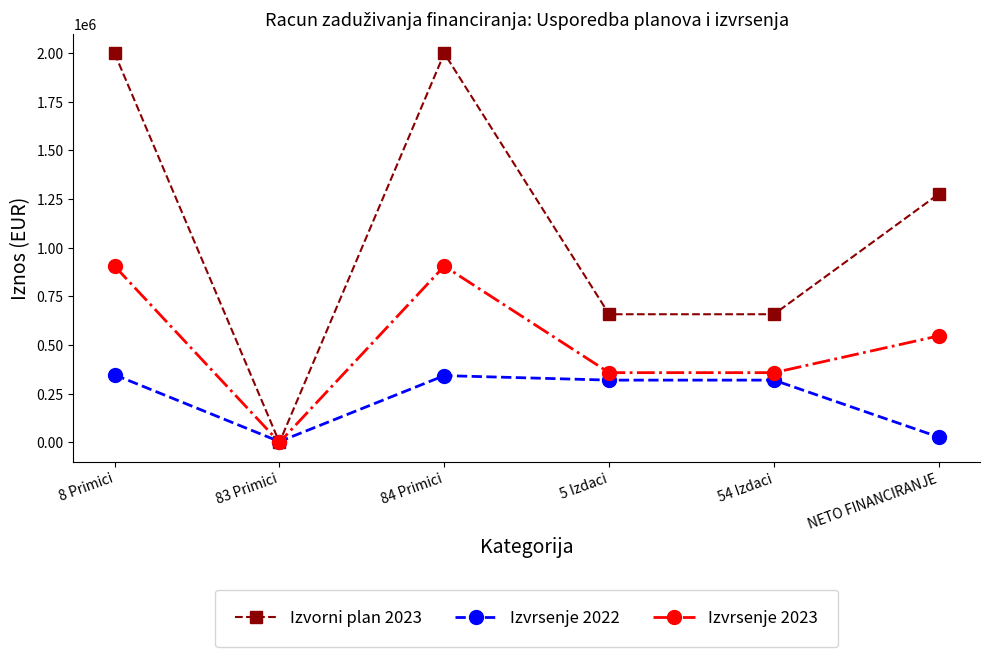

The value of Izvrsenje 2023 at 84 Primici is 464364.1. True or false?

False